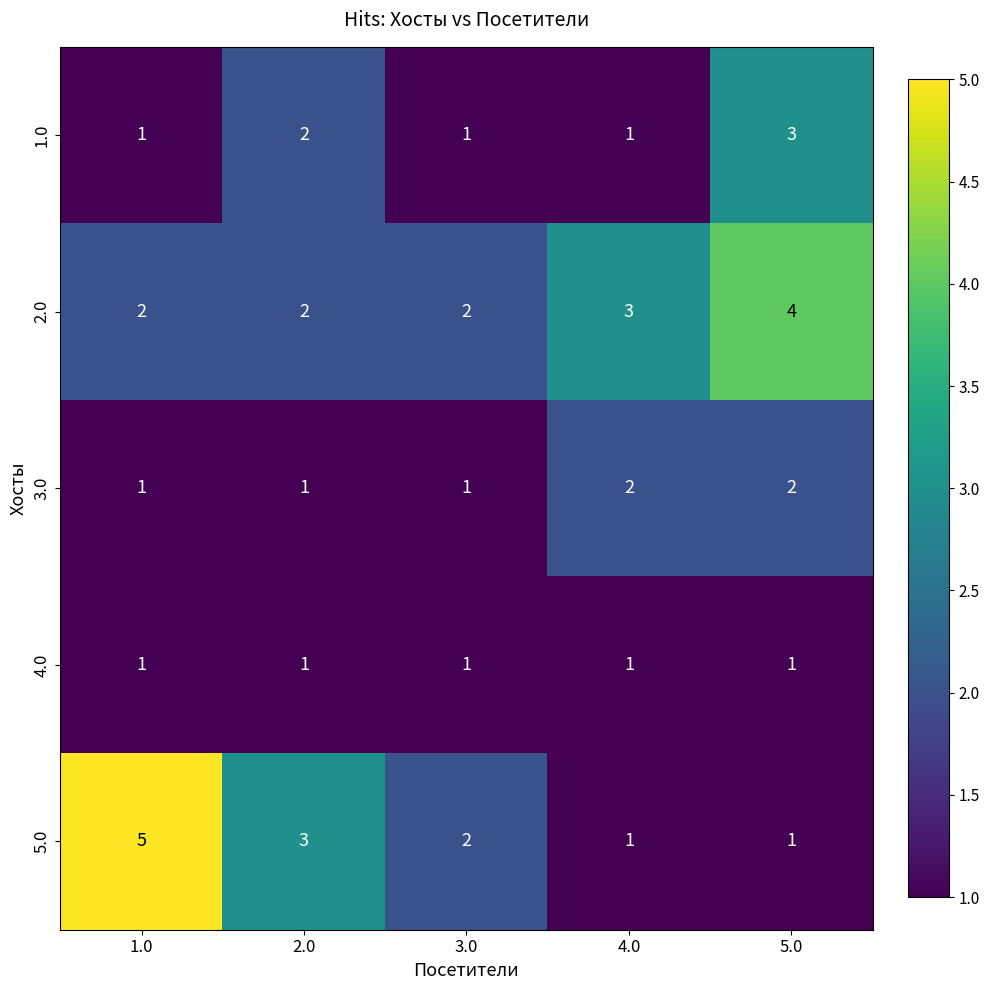

Which category has the highest value across all series?

1.0